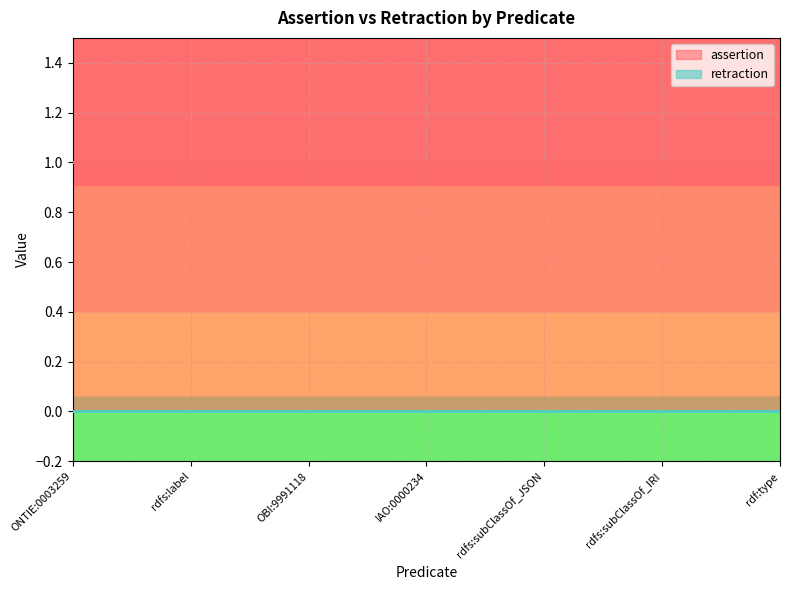

Reading right to left, what are all the values shown in this chart?

assertion: 1	1	1	1	1	1	1
retraction: 0	0	0	0	0	0	0